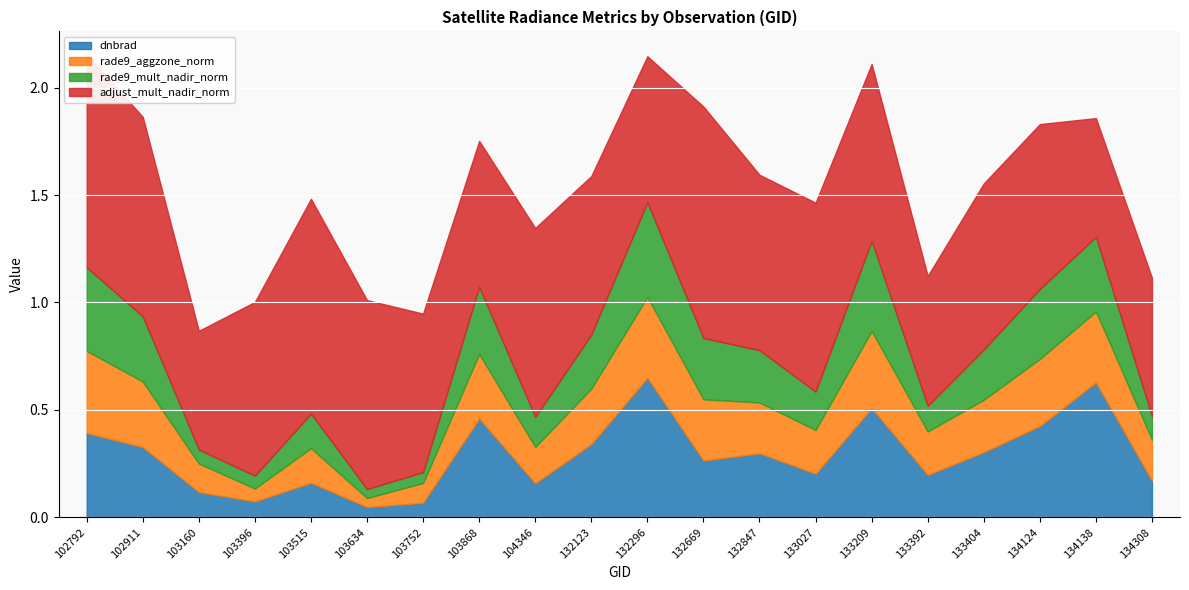

How many intersections are there between rade9_aggzone_norm and rade9_mult_nadir_norm?

9